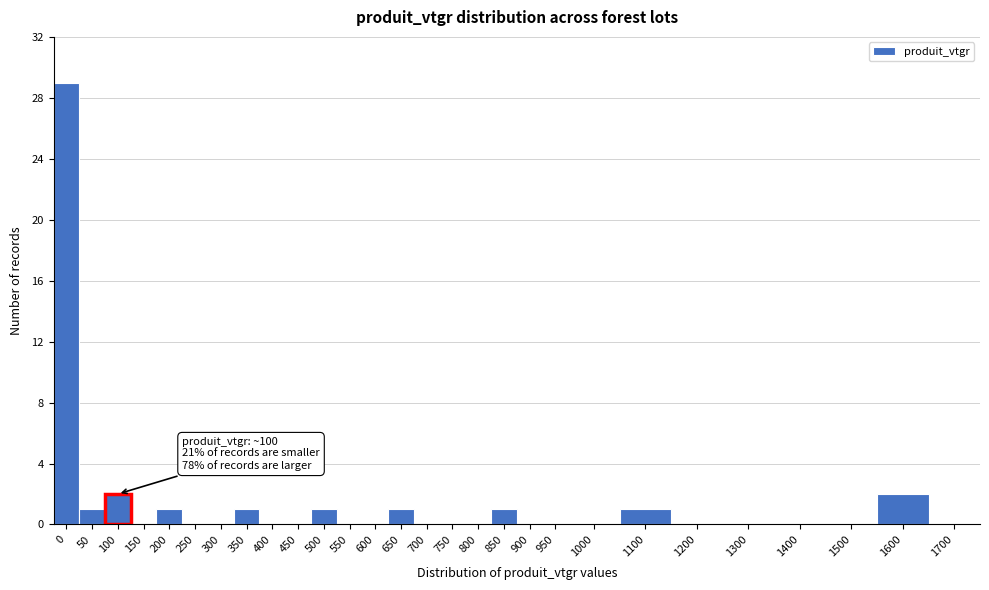

Reading left to right, list all the values displayed in this chart.

0=29	50=1	100=2	150=0	200=1	250=0	300=0	350=1	400=0	450=0	500=1	550=0	600=0	650=1	700=0	750=0	800=0	850=1	900=0	950=0	1000=0	1100=1	1200=0	1300=0	1400=0	1500=0	1600=2	1700=0